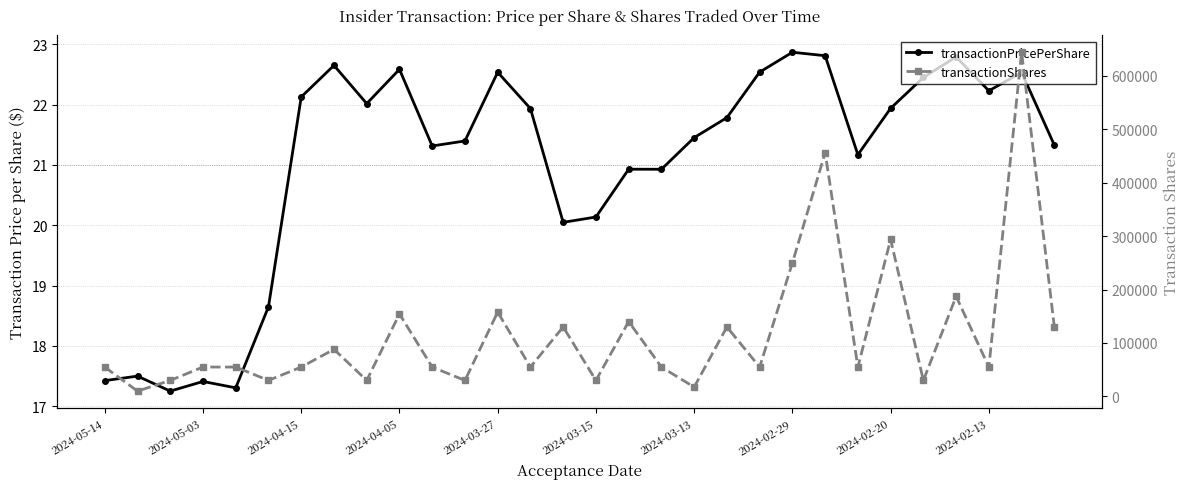

What is the difference between the second highest and second lowest values in the transactionPricePerShare series?

5.5